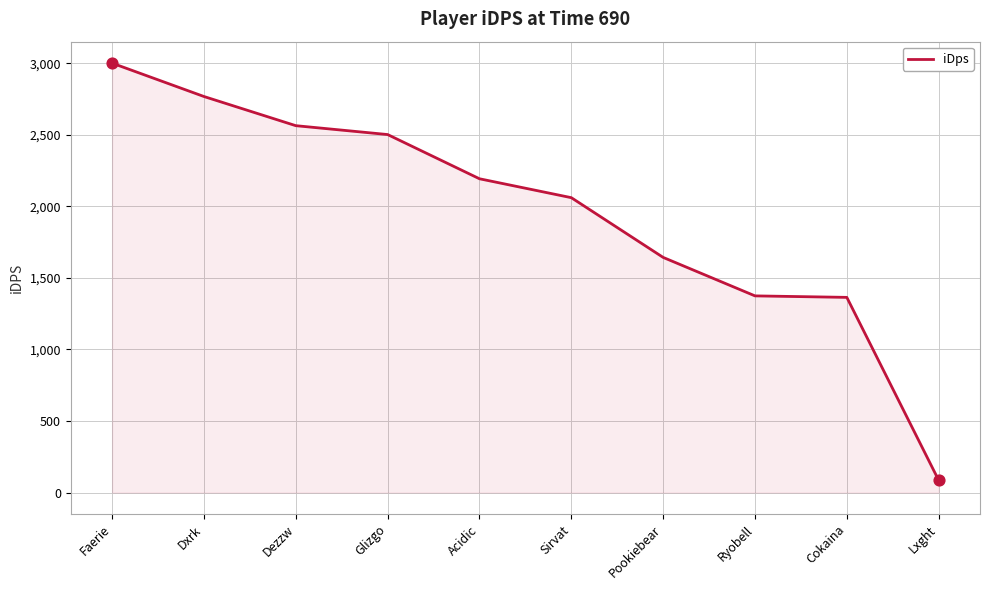

What is the ratio of the value at Sirvat to the value at Cokaina?

1.5